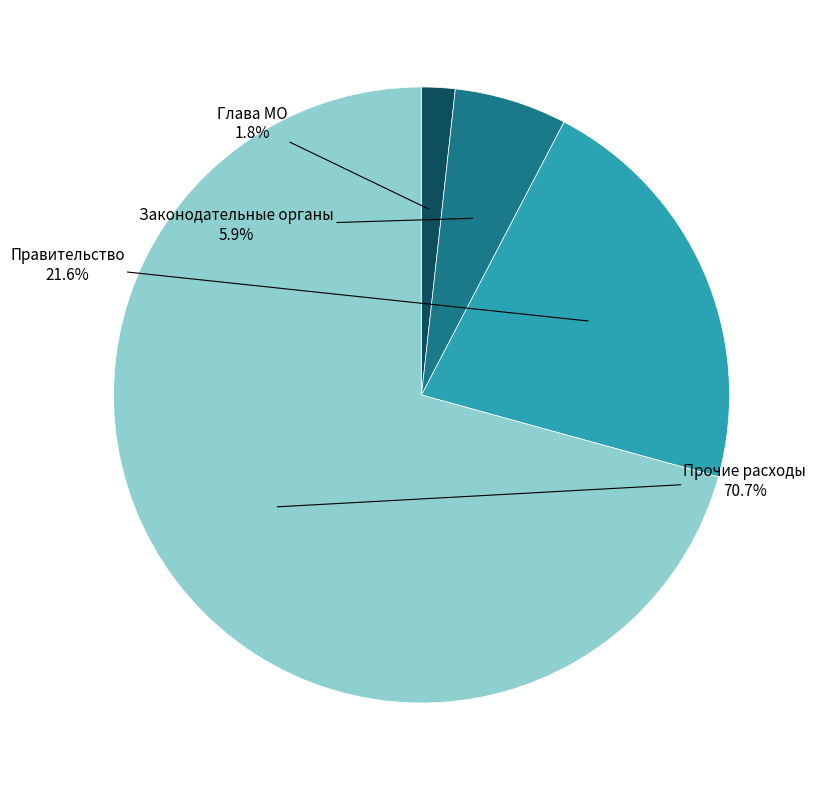

Is there a majority slice in this chart?

Yes